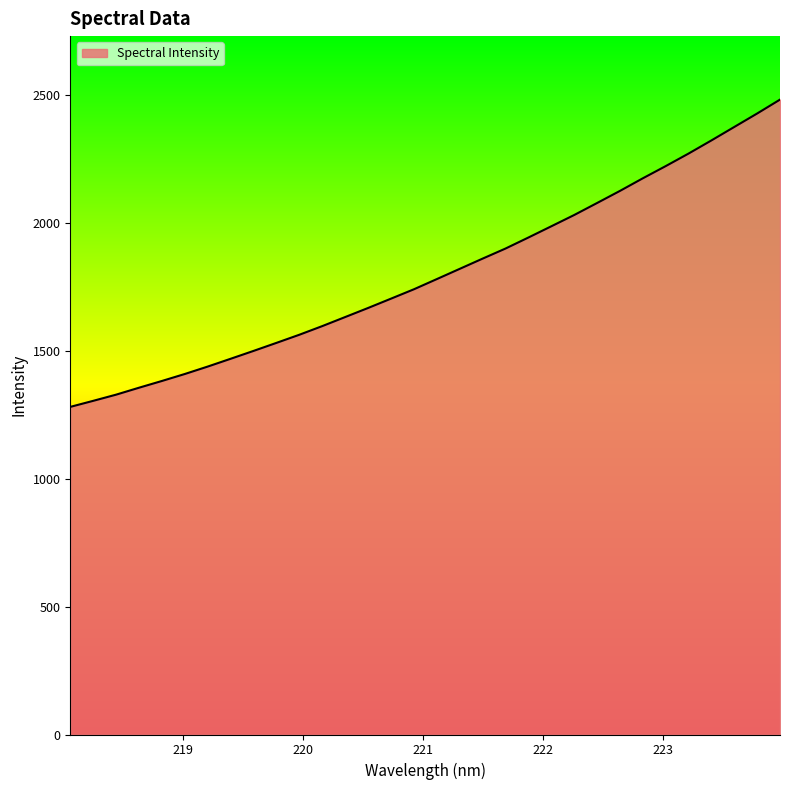

What is the minimum value shown in the chart?

1280.5